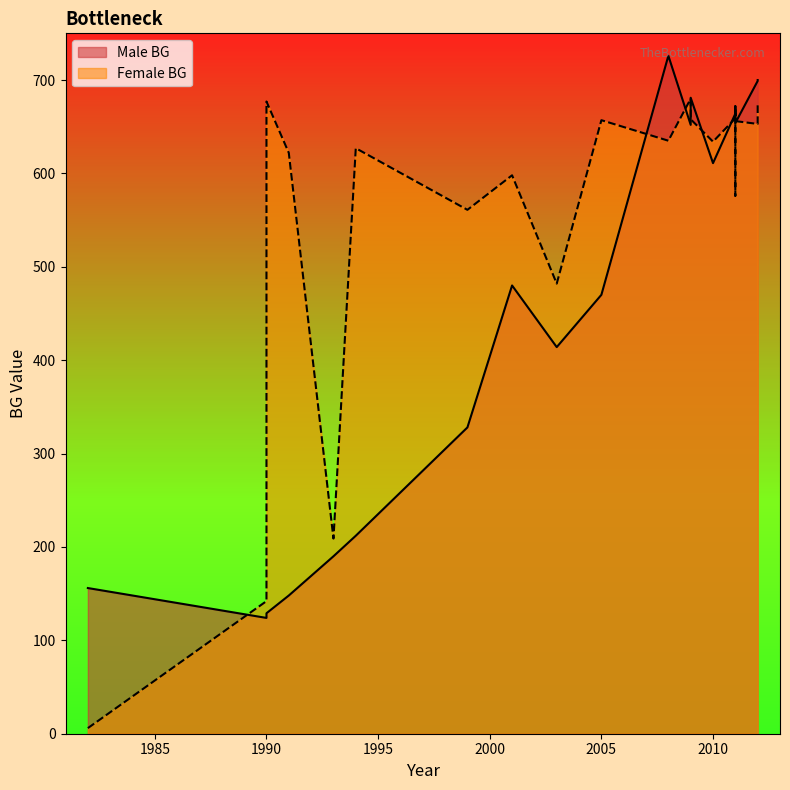

How many series are shown in this chart?

2